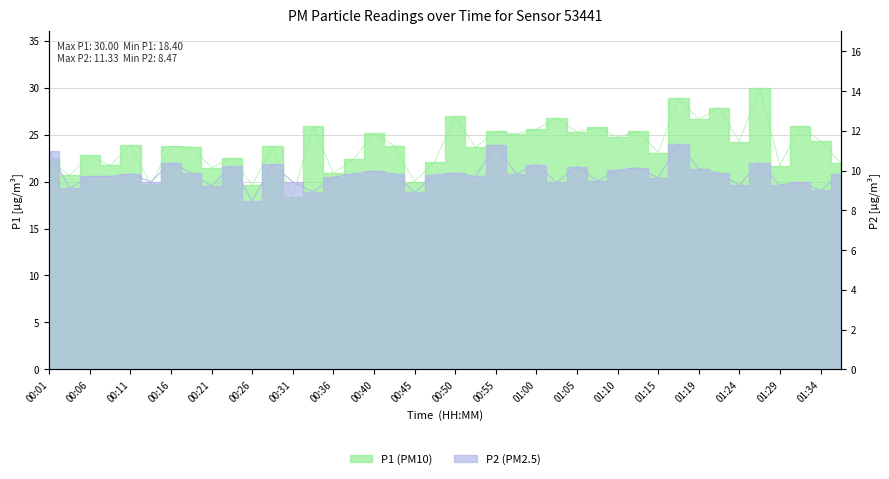

Where is P2 nearest to the value 9?

01:34